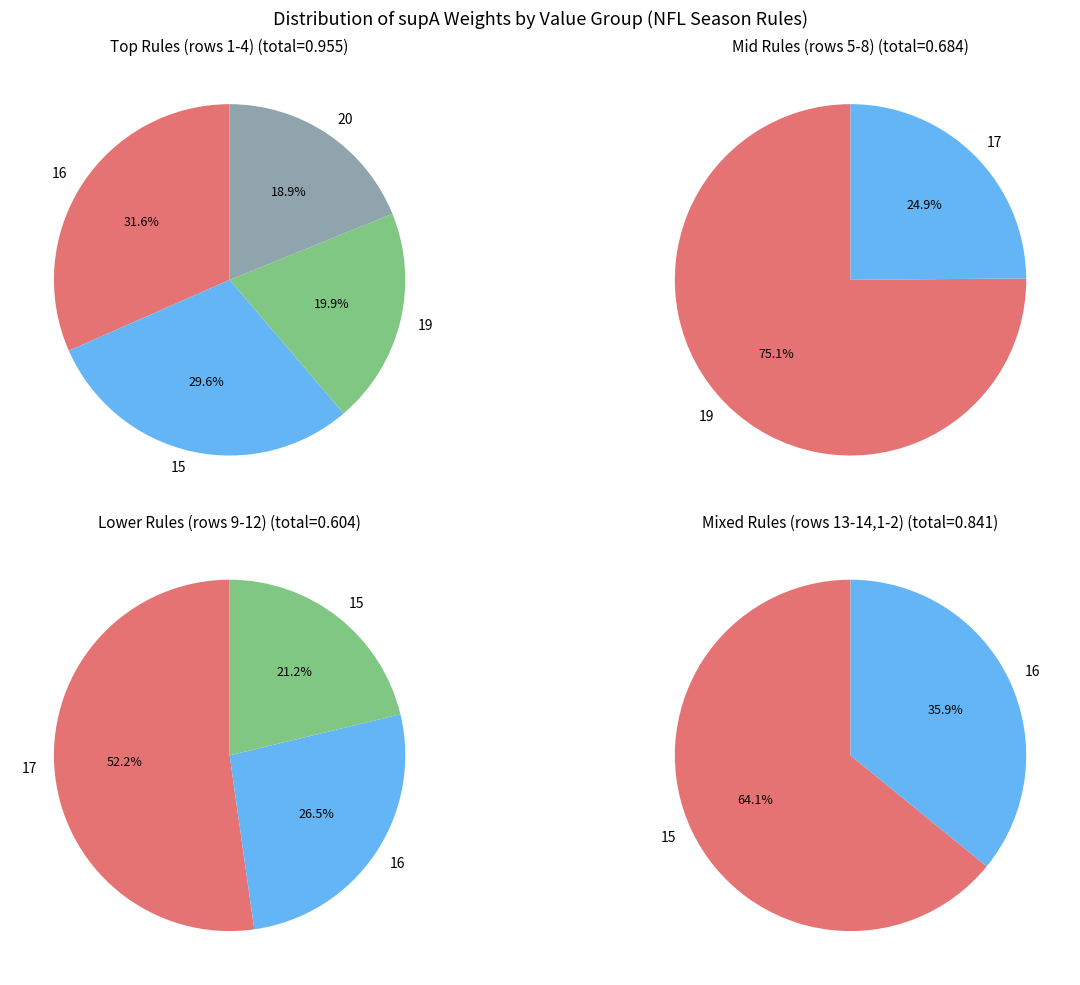

Is it true that 16 is 21% of the pie?

False